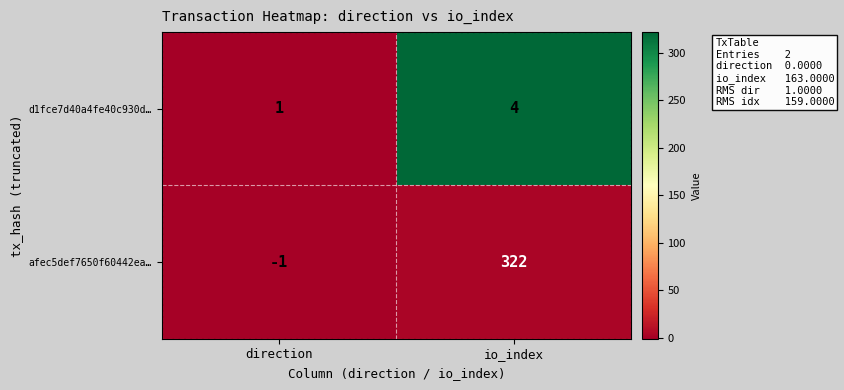

At direction, list the series in order from smallest to largest.

afec5def7650f60442ea…, d1fce7d40a4fe40c930d…